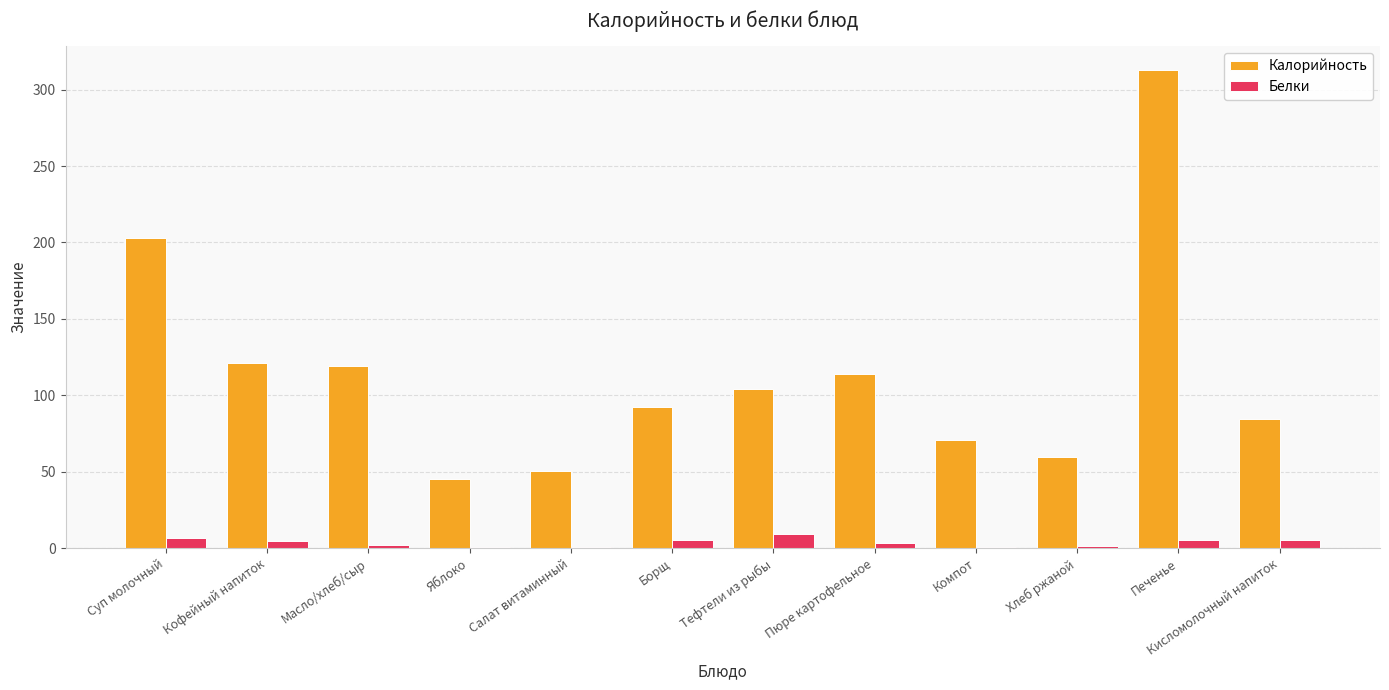

Which series has the largest total across all categories?

Калорийность